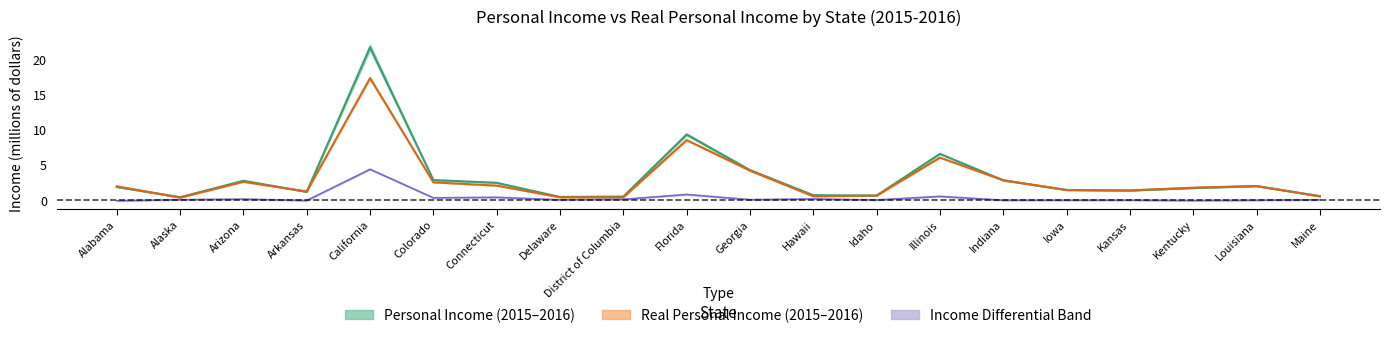

How many data points in Personal Income 2016 are less than 1?

6